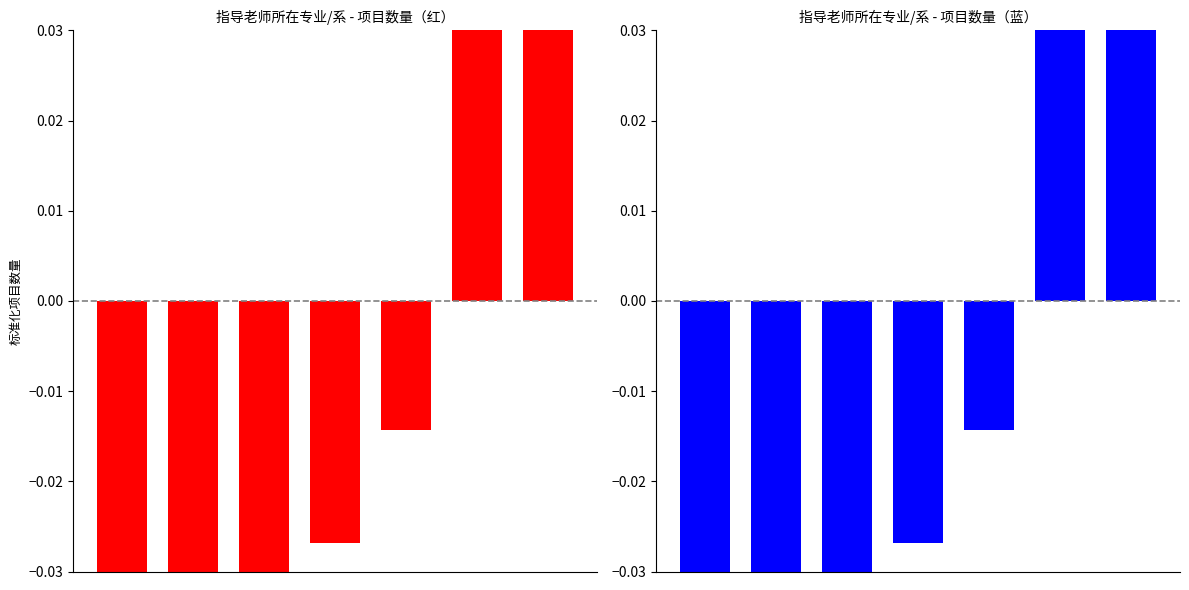

Which label corresponds to the largest value in the chart?

6